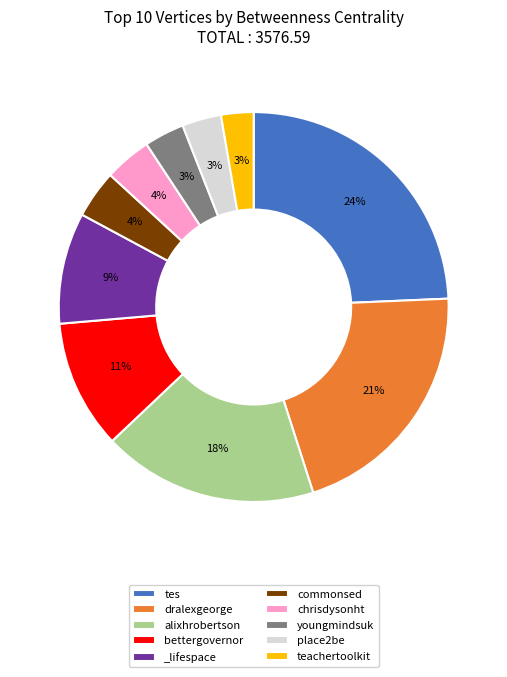

Between alixhrobertson and chrisdysonht, which is larger?

alixhrobertson